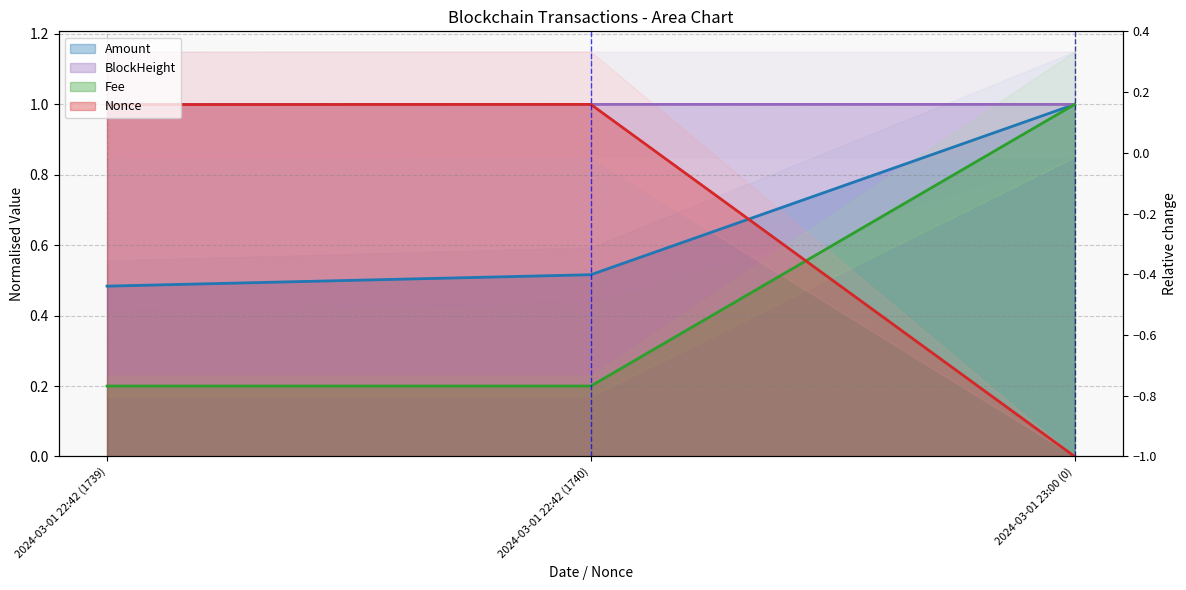

What is the highest value of the Fee series?

1.0